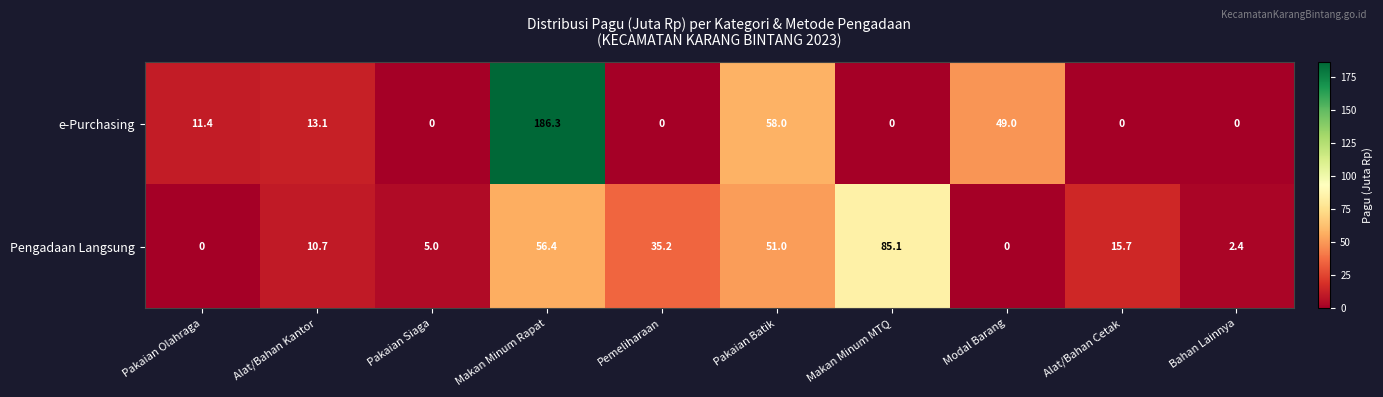

How many series are shown in this chart?

2